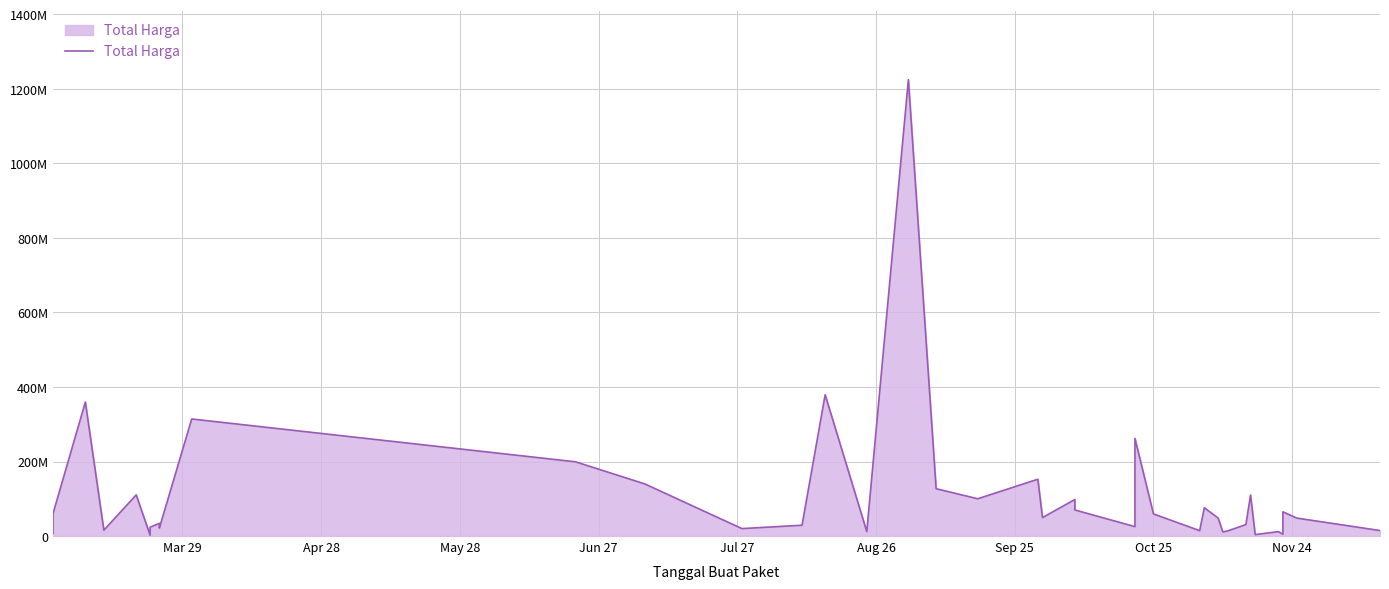

Is it true that the value at Mar 29 is 94397723?

False